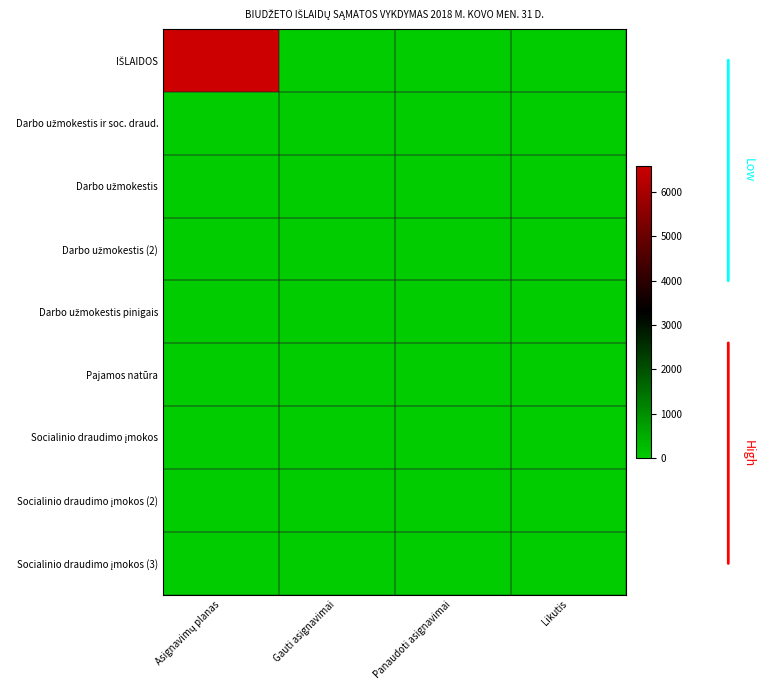

At which category is the sum across all series the highest?

Asignavimų planas